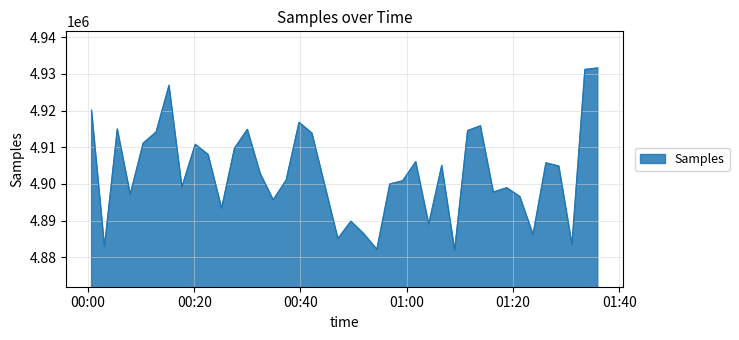

What is the maximum value shown in the chart?

4931582